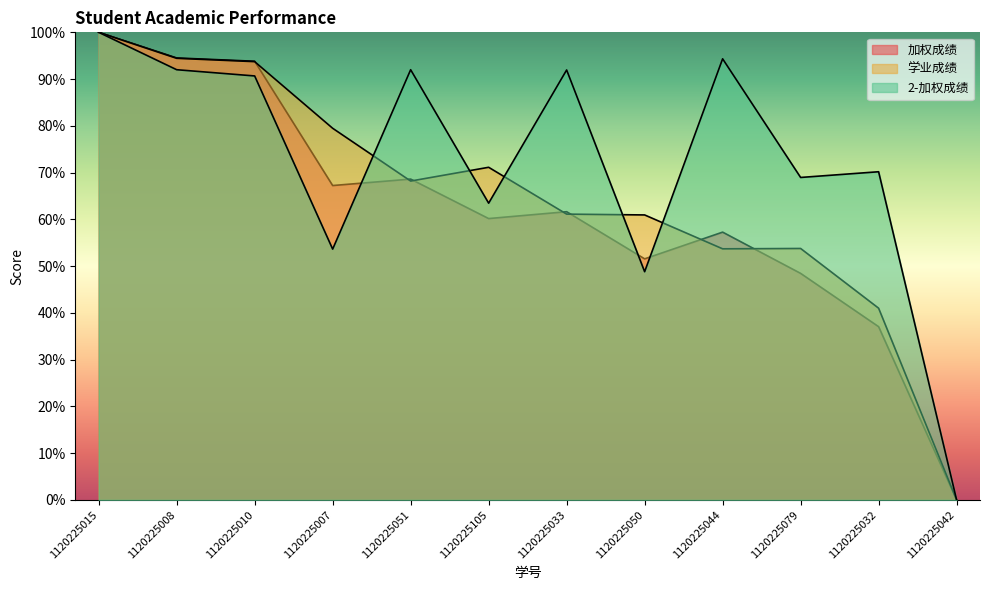

The value of 学业成绩 at 1120225044 is 53.7. True or false?

True